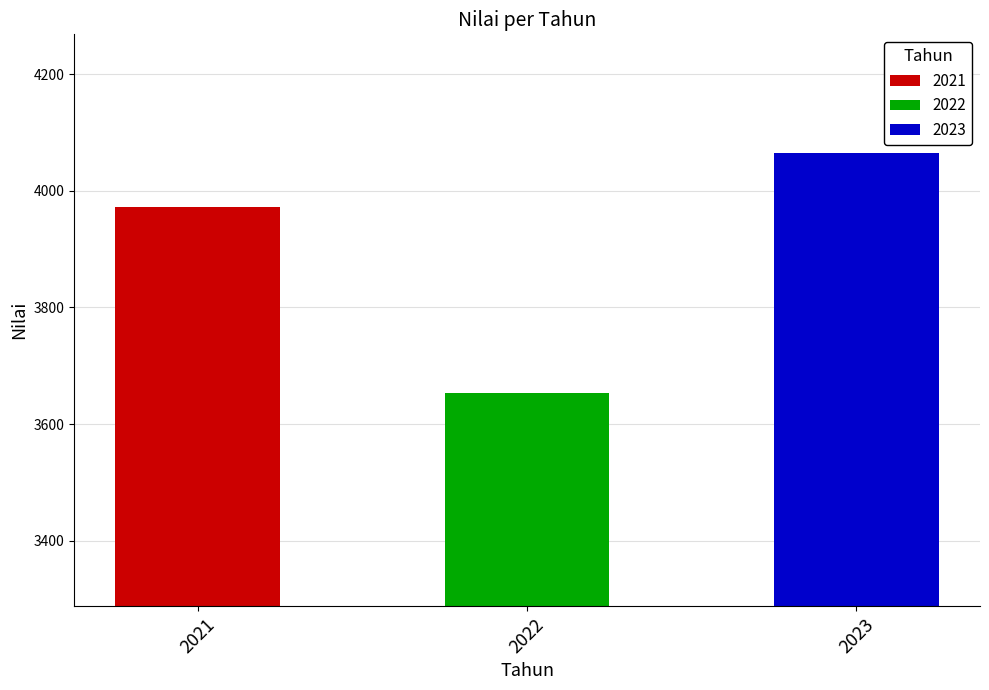

What is the average value?

3897